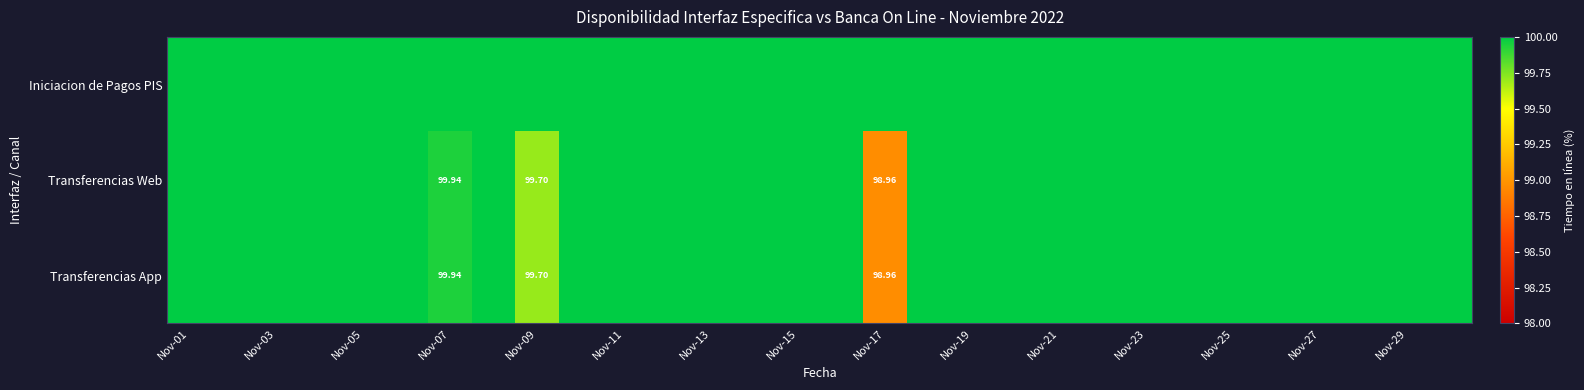

Is it true that Iniciacion de Pagos PIS equals 100.0 at Nov-27?

True